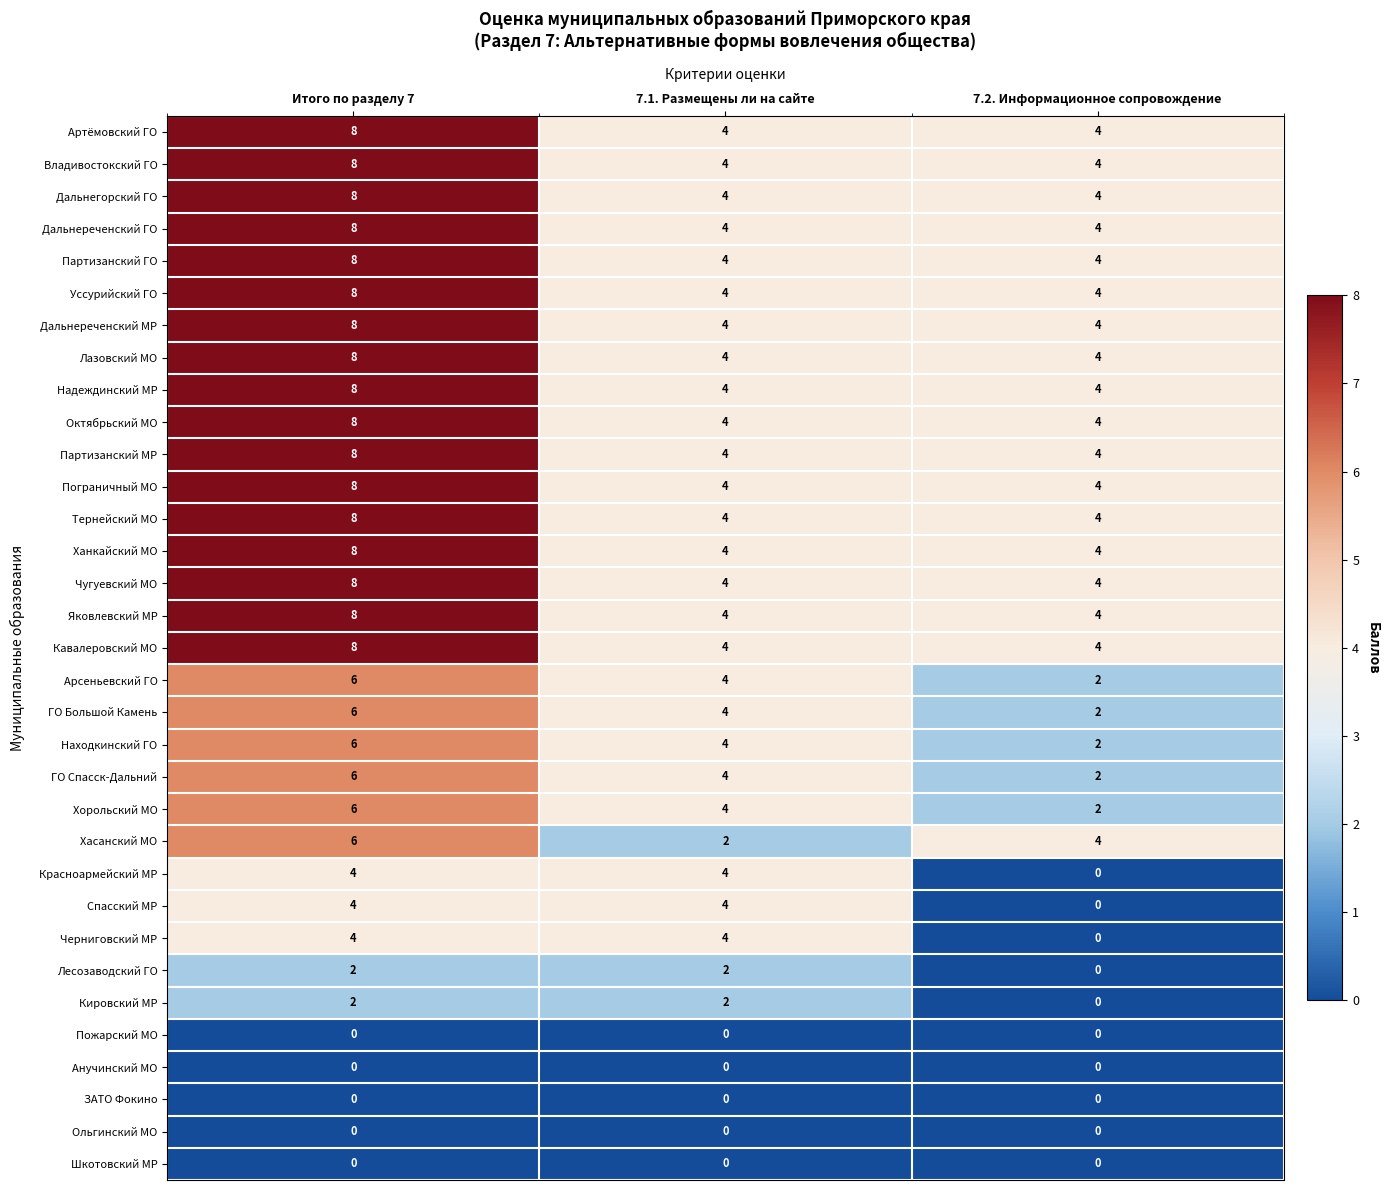

At which category does the chart reach its peak across all series?

Итого по разделу 7